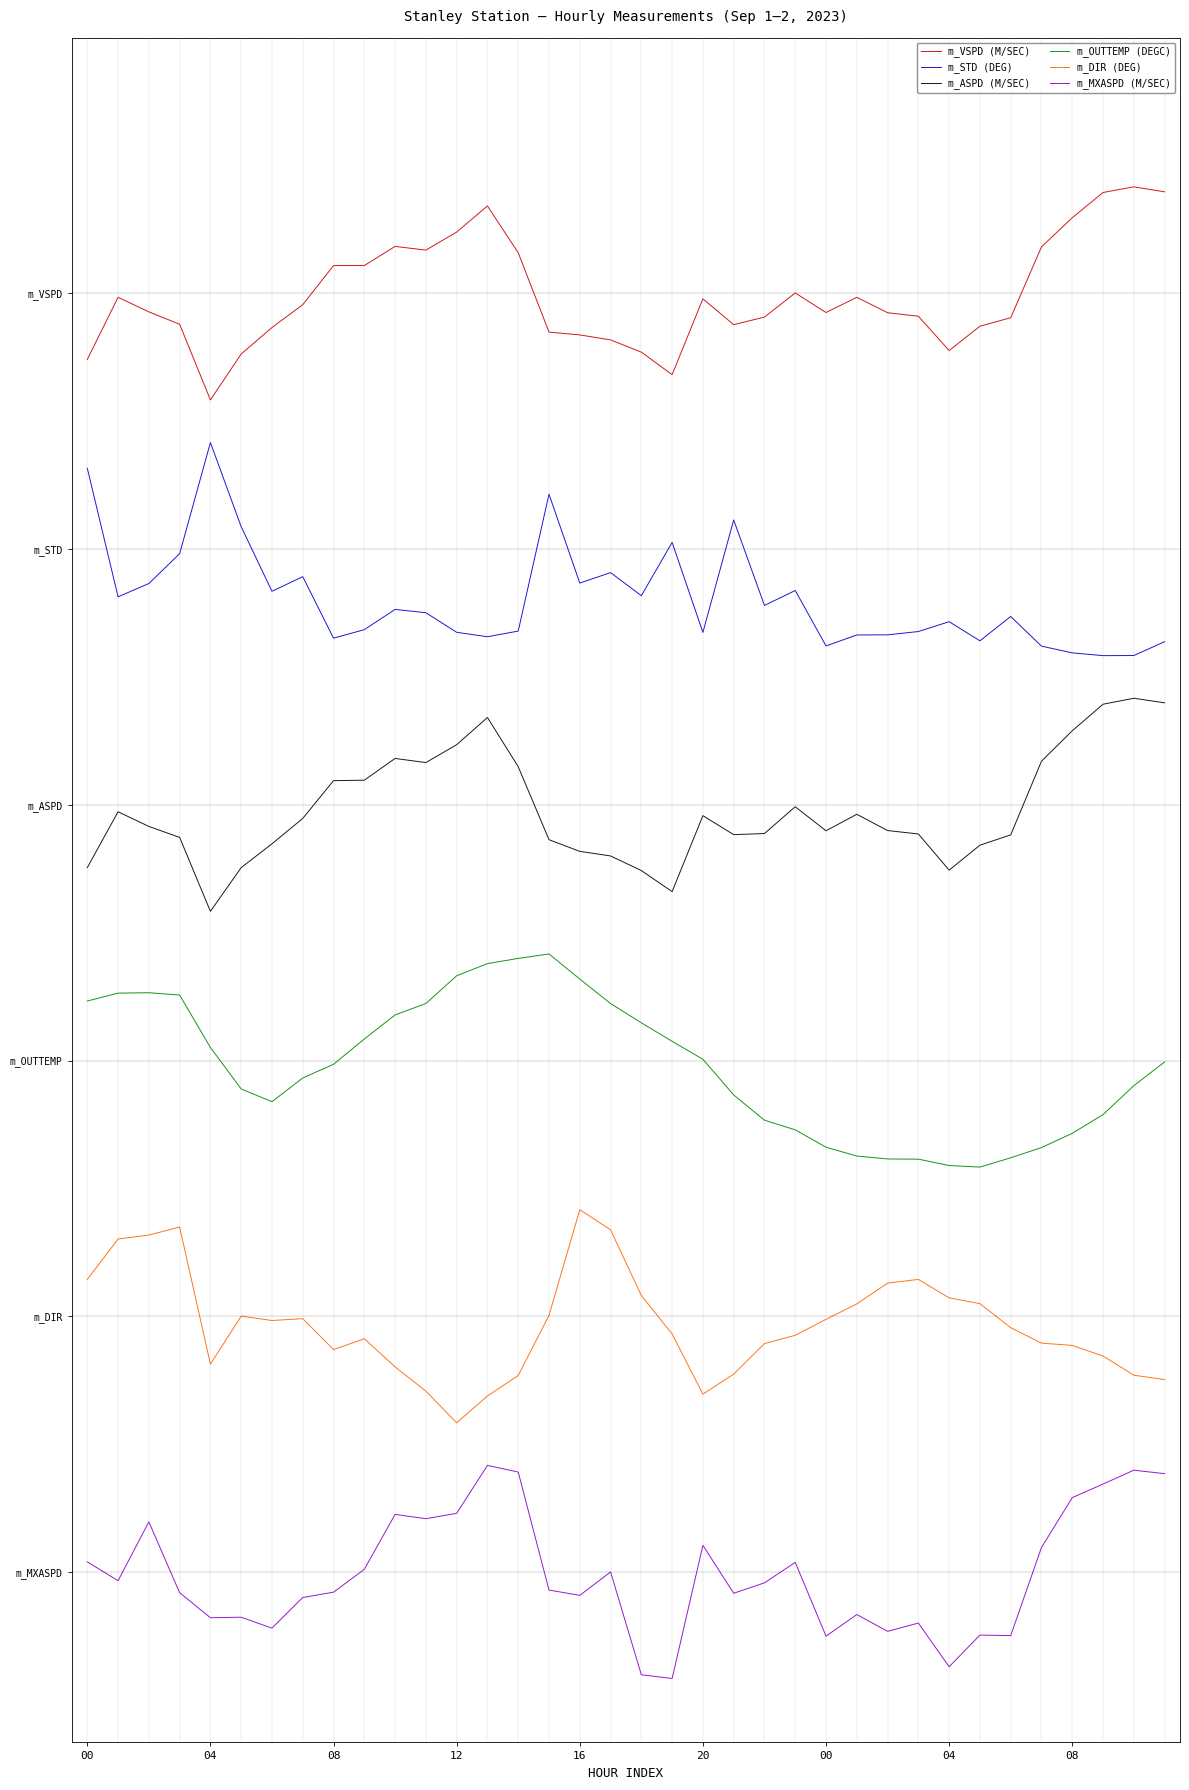

True or false: m_MXASPD (M/SEC) and m_OUTTEMP (DEGC) intersect in this chart.

False